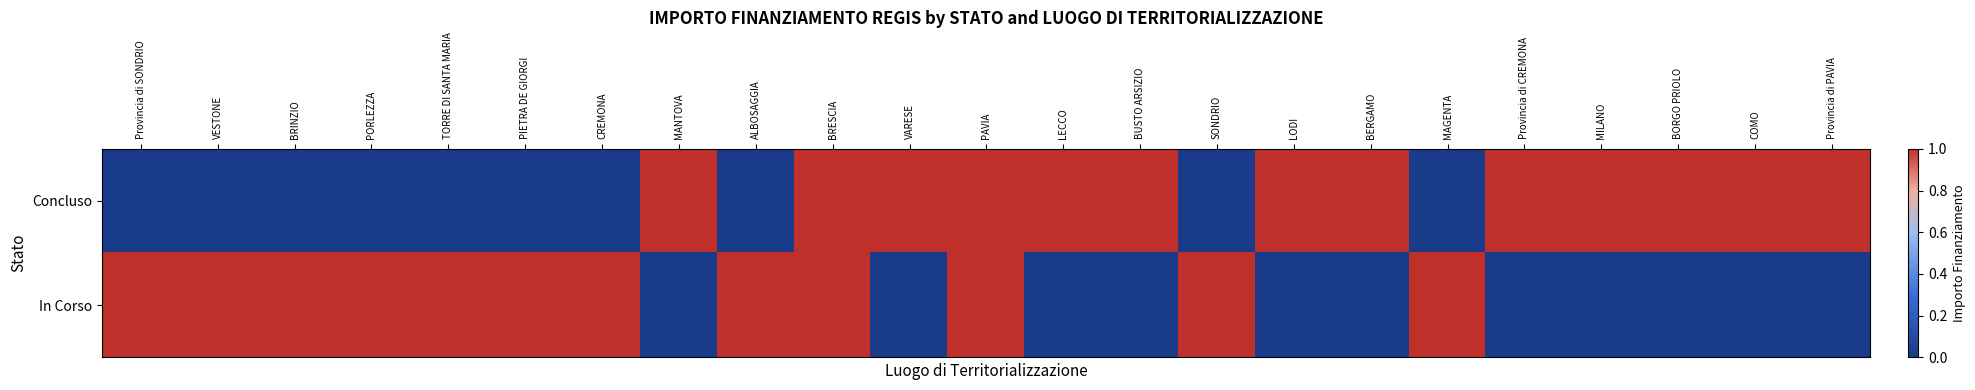

Reading right to left, what are all the values shown in this chart?

Concluso: Provincia di PAVIA=1	COMO=1	BORGO PRIOLO=1	MILANO=1	Provincia di CREMONA=1	MAGENTA=0	BERGAMO=1	LODI=1	SONDRIO=0	BUSTO ARSIZIO=1	LECCO=1	PAVIA=1	VARESE=1	BRESCIA=1	ALBOSAGGIA=0	MANTOVA=1	CREMONA=0	PIETRA DE GIORGI=0	TORRE DI SANTA MARIA=0	PORLEZZA=0	BRINZIO=0	VESTONE=0	Provincia di SONDRIO=0
In Corso: Provincia di PAVIA=0	COMO=0	BORGO PRIOLO=0	MILANO=0	Provincia di CREMONA=0	MAGENTA=1	BERGAMO=0	LODI=0	SONDRIO=1	BUSTO ARSIZIO=0	LECCO=0	PAVIA=1	VARESE=0	BRESCIA=1	ALBOSAGGIA=1	MANTOVA=0	CREMONA=1	PIETRA DE GIORGI=1	TORRE DI SANTA MARIA=1	PORLEZZA=1	BRINZIO=1	VESTONE=1	Provincia di SONDRIO=1